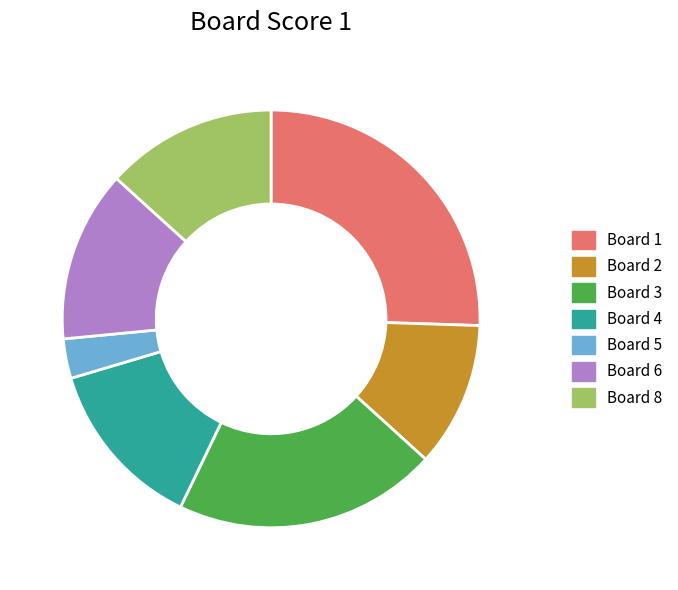

Approximately how many times larger is the value at Board 2 compared to Board 3?

0.5